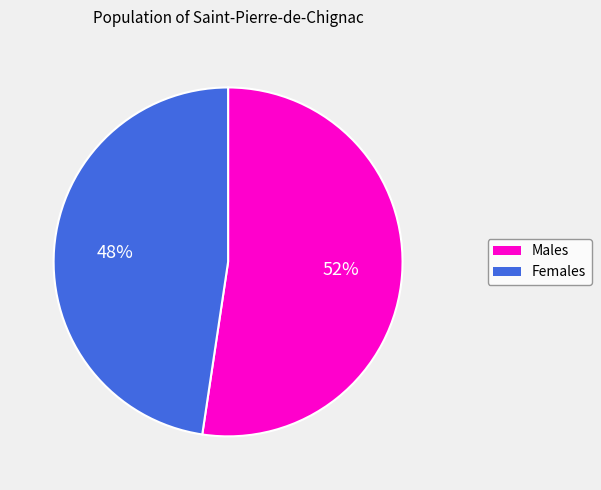

Does any single category account for the majority?

Yes